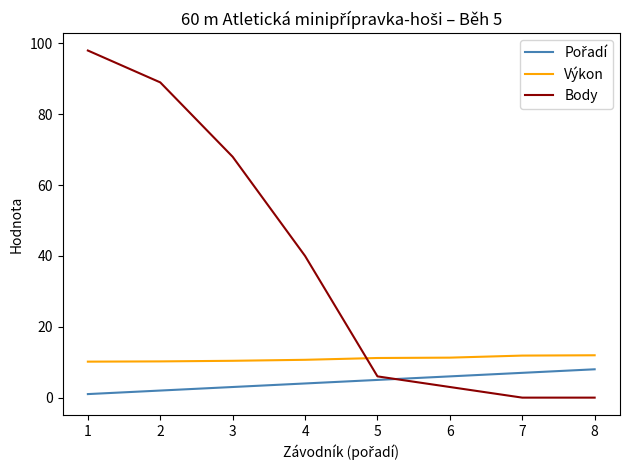

True or false: Body has more than 1 points higher than both neighbors.

False